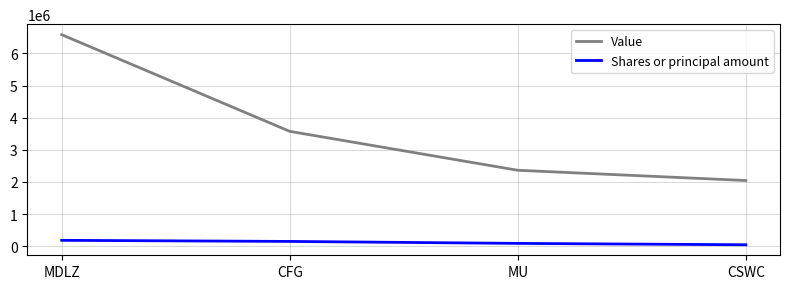

Reading left to right, transcribe all the data shown in this chart.

Value: MDLZ=6583000	CFG=3574000	MU=2363000	CSWC=2044000
Shares or principal amount: MDLZ=182400	CFG=148100	MU=87100	CSWC=44041